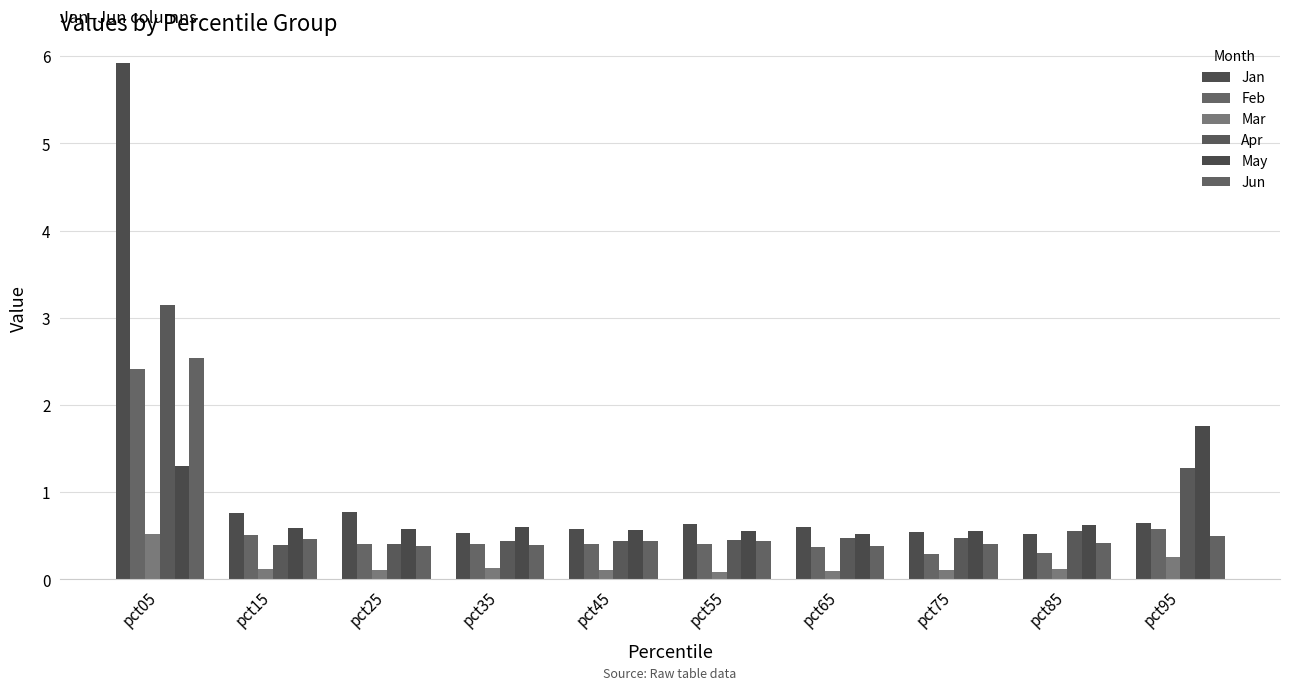

How many groups of bars are there?

10